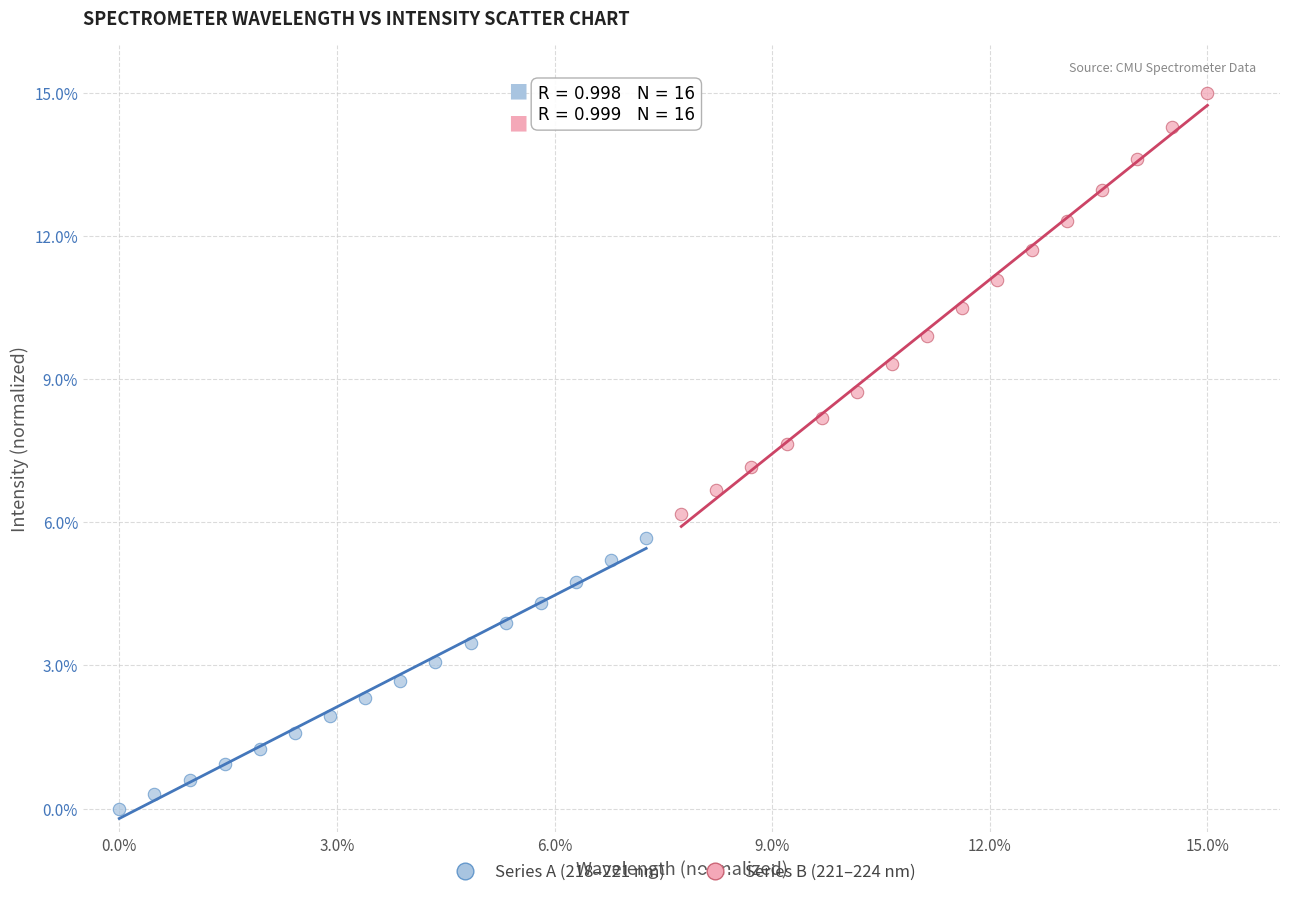

Which series contains the highest Y value?

Series B (221–224 nm)